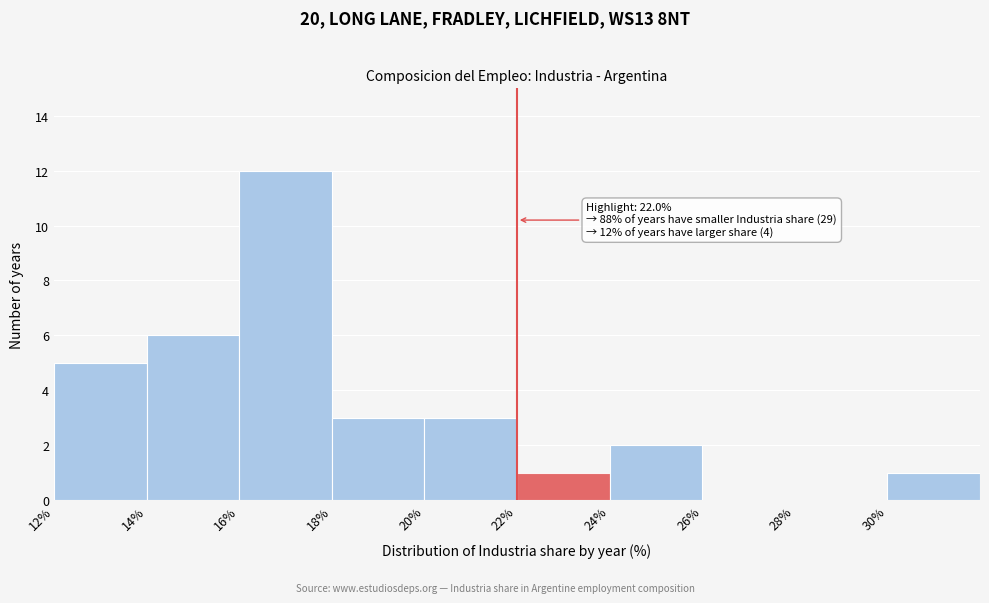

Which range on the x-axis has the tallest bar?

16 to 18